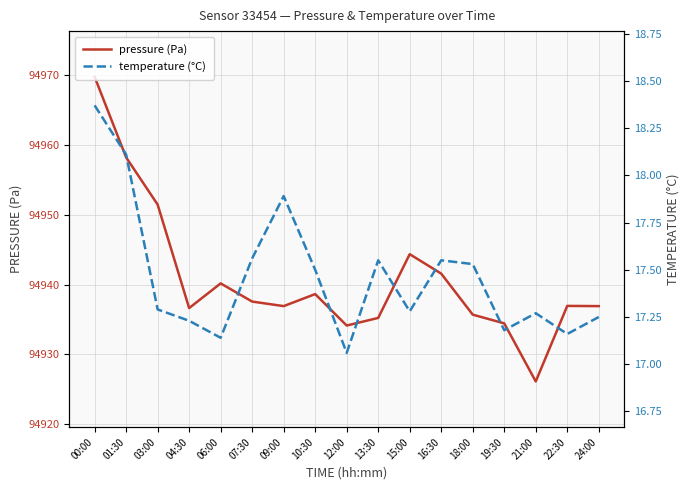

Where is the first local maximum for temperature (°C)?

09:00